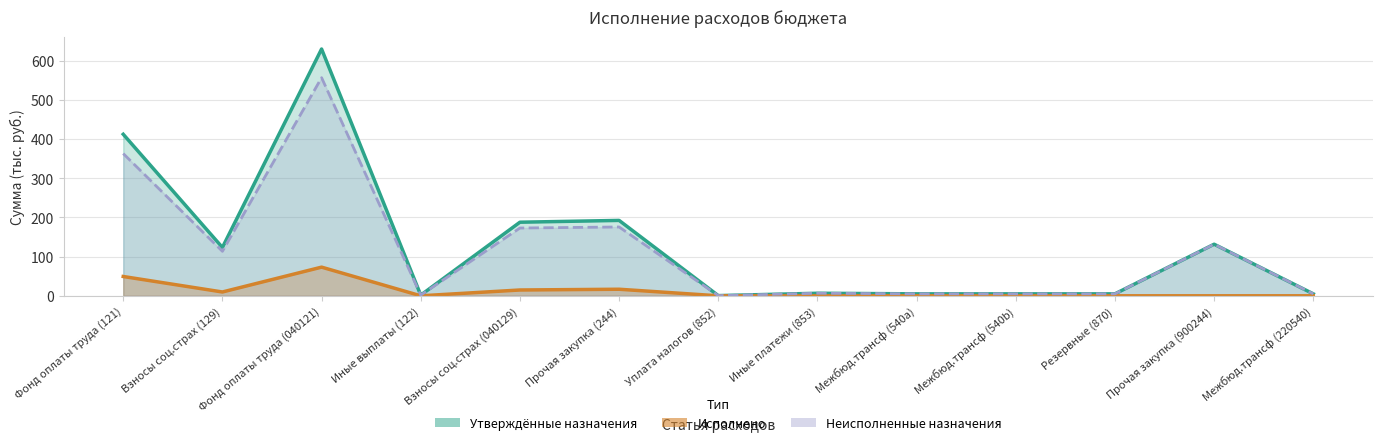

How many lines are shown in the chart?

3